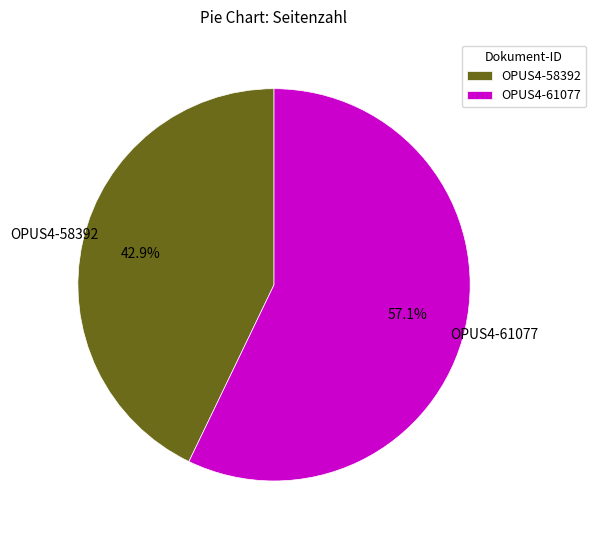

Approximately how many times larger is the value at OPUS4-61077 compared to OPUS4-58392?

1.3